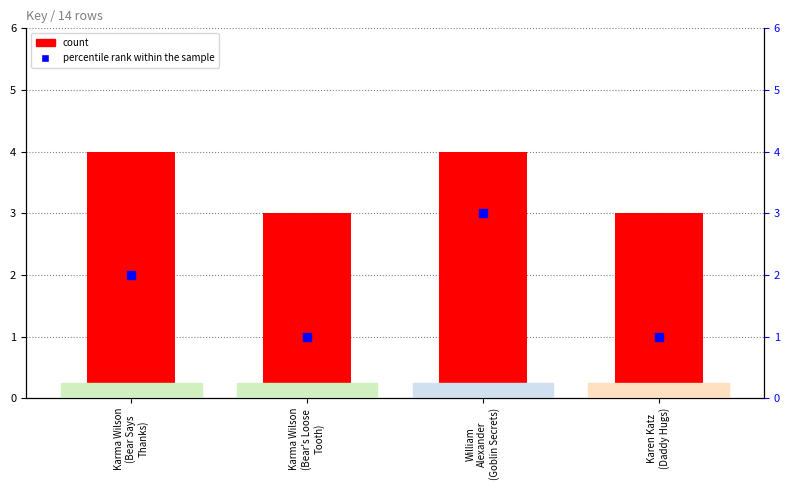

At how many categories does at least one series exceed 2?

4